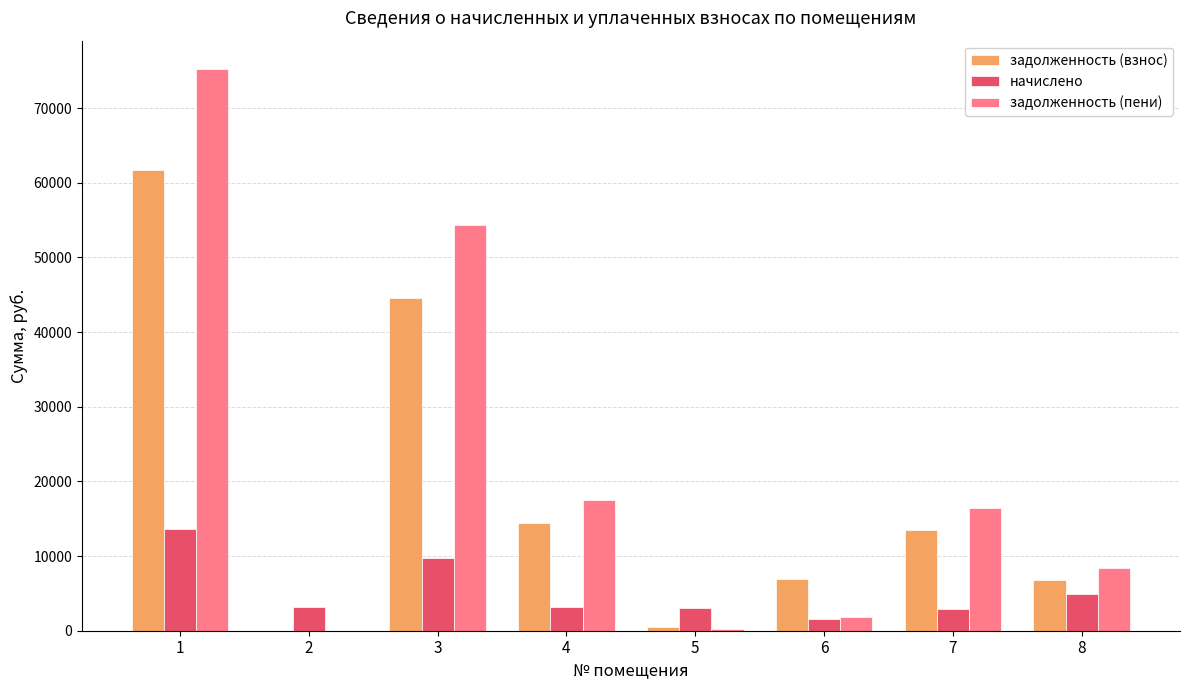

At which label is задолженность (взнос) closest to 30846?

3